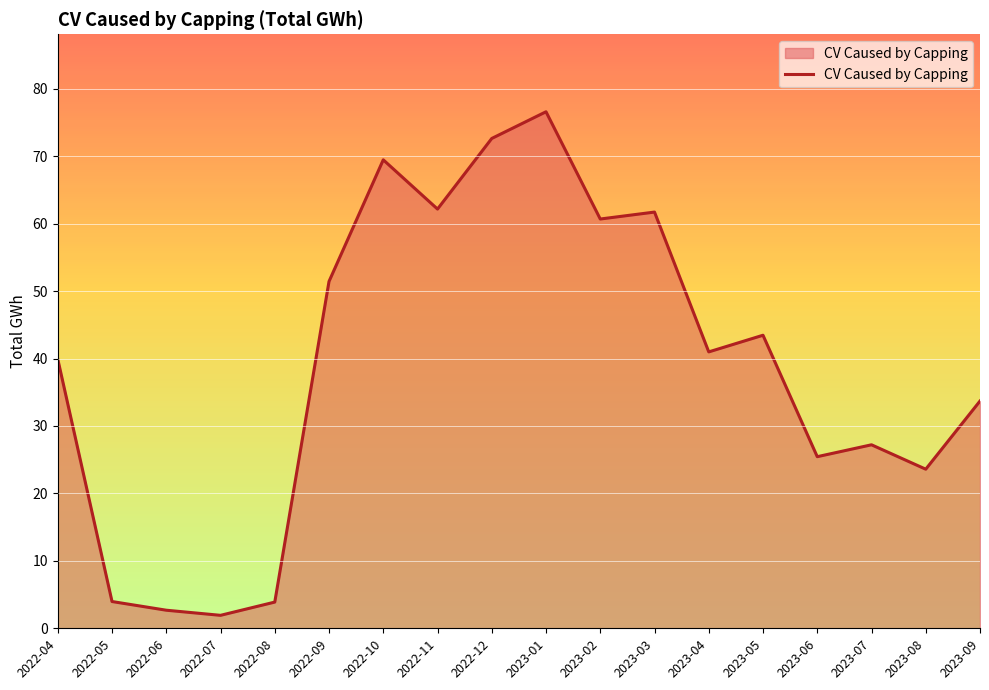

Where is the data nearest to the value 39?

2022-04